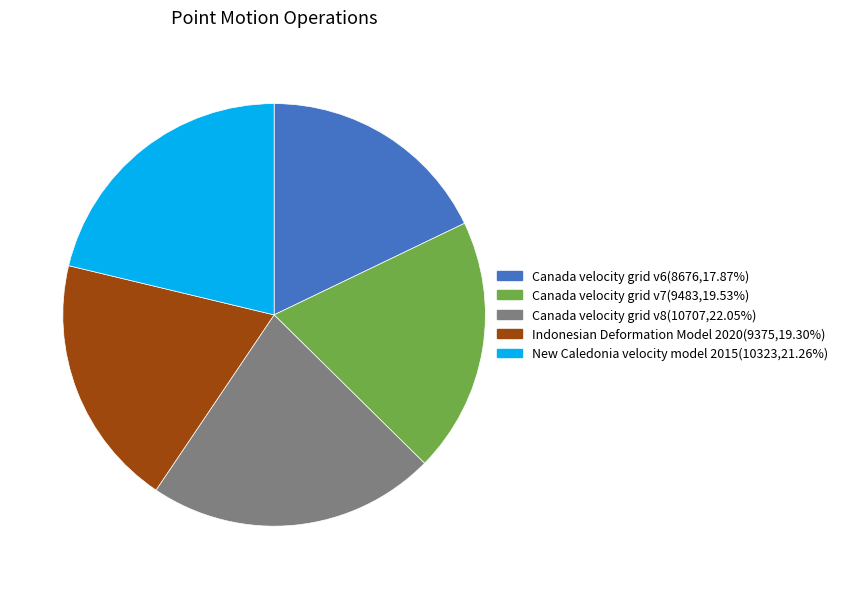

Is Canada velocity grid v7 the majority of the pie?

No